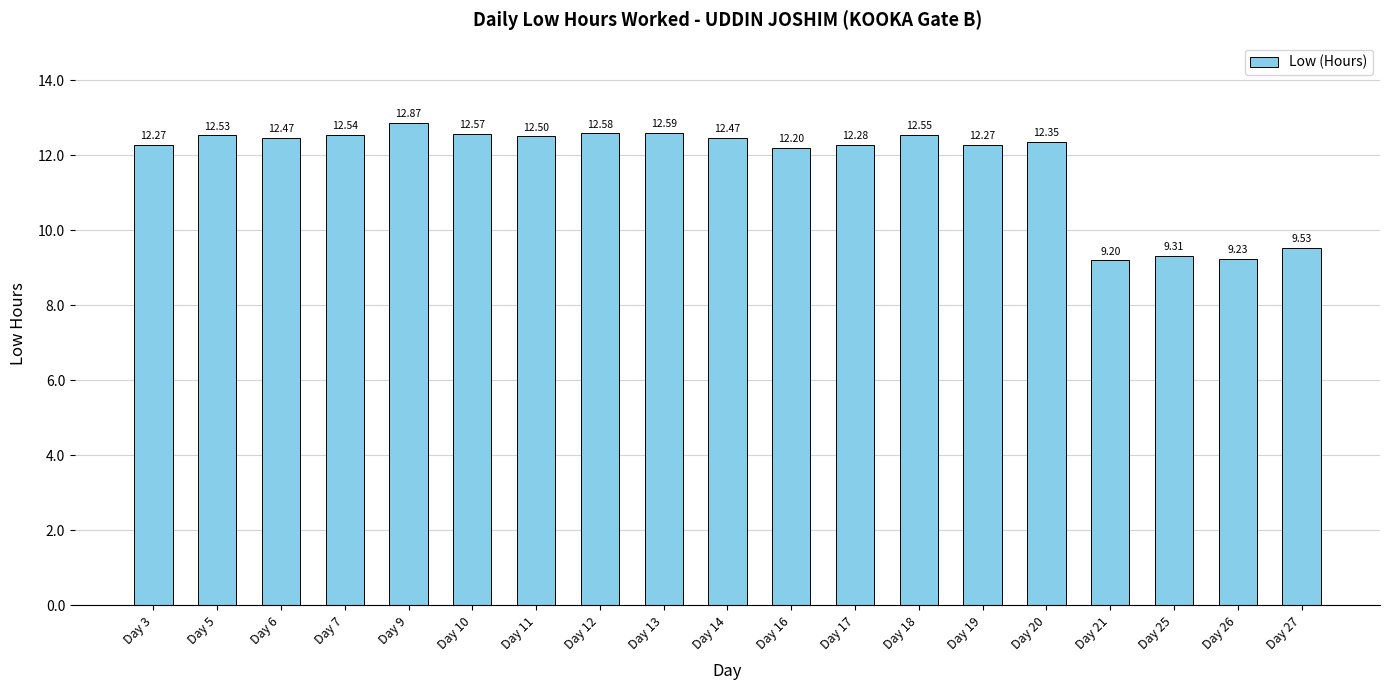

What is the difference between the maximum and minimum values?

3.7